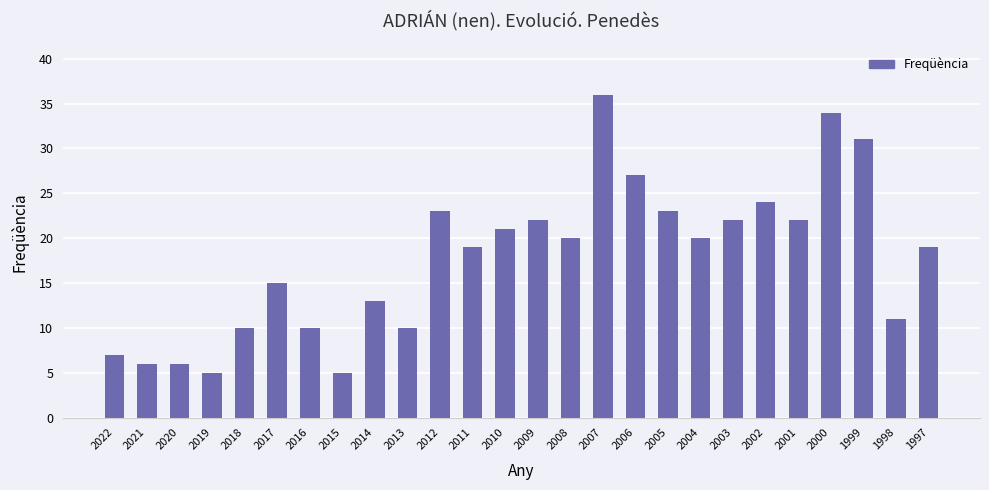

Count the number of categories in the chart.

26